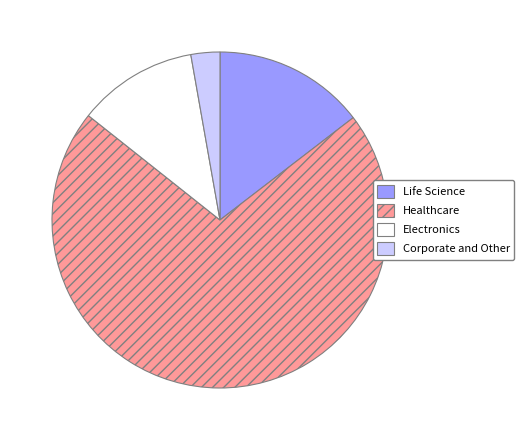

Rank the categories by value from highest to lowest.

Healthcare, Life Science, Electronics, Corporate and Other